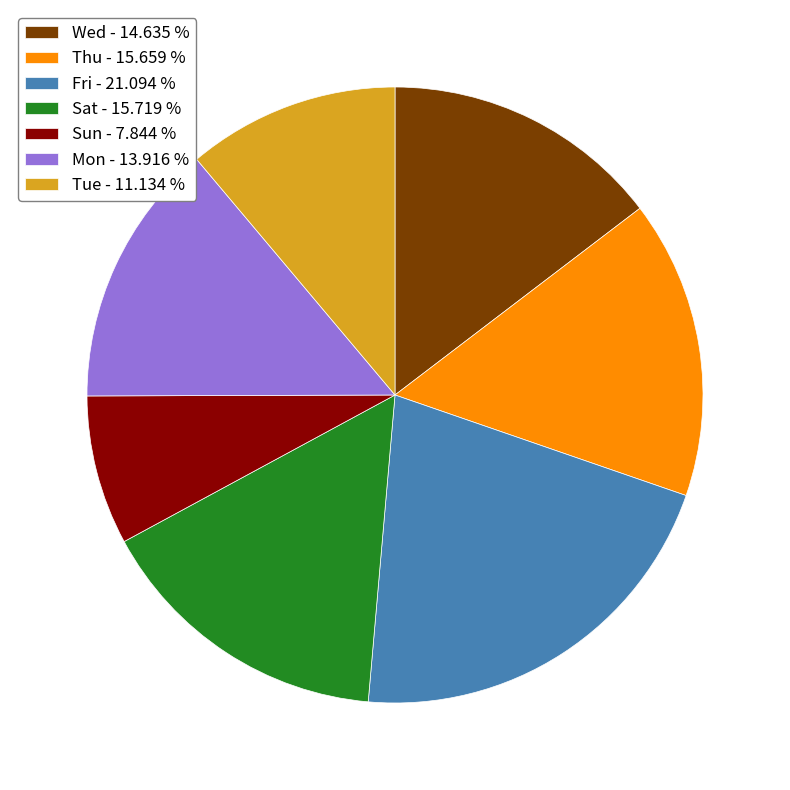

Is the sum of Sat - 15.719 % and Fri - 21.094 % greater than half?

No